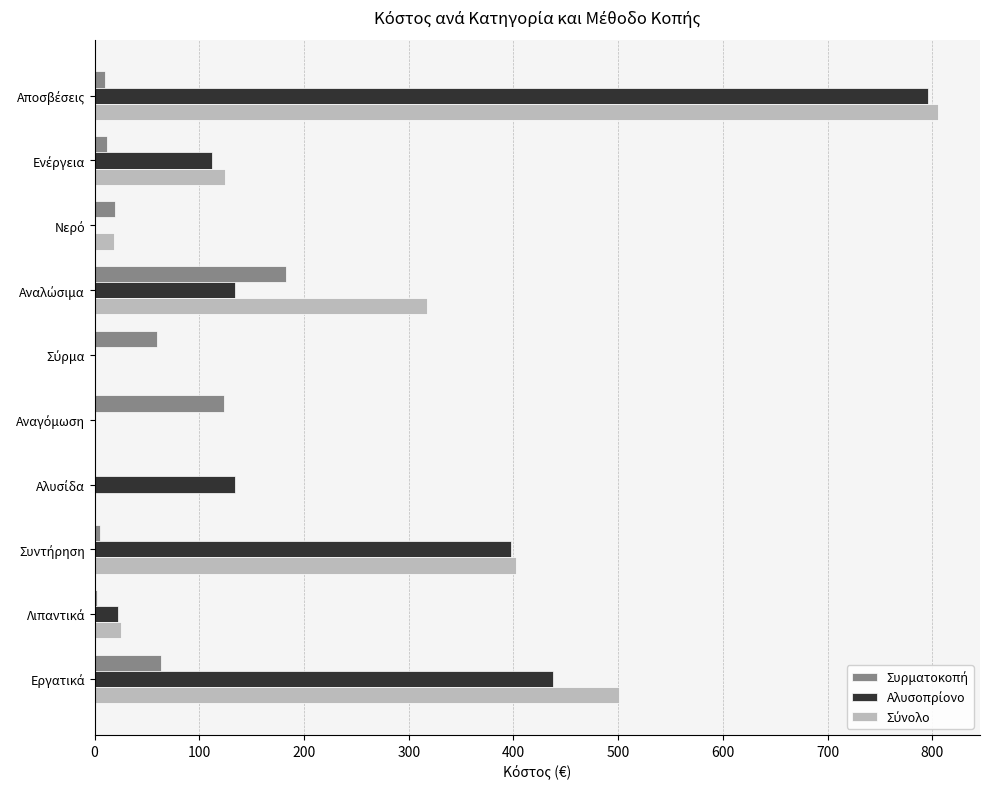

What is the greatest value displayed?

805.3